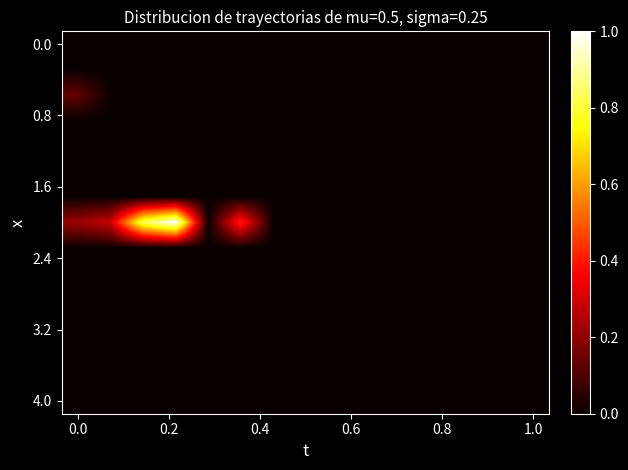

At how many categories does at least one series exceed 0?

5